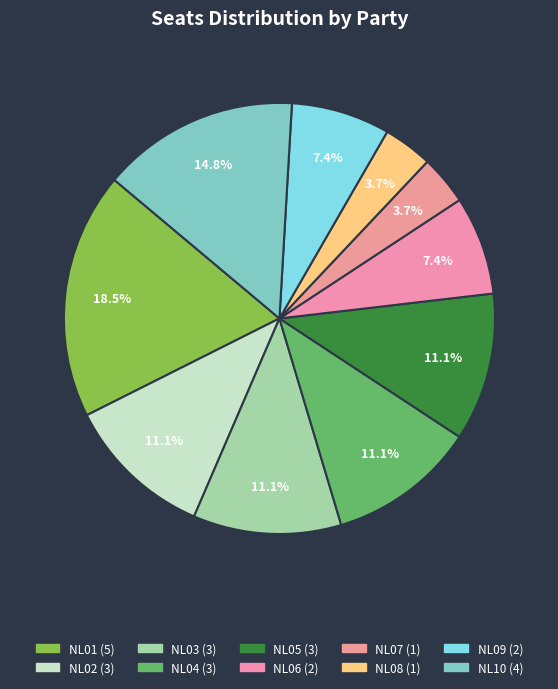

Count the number of slices in the pie.

10